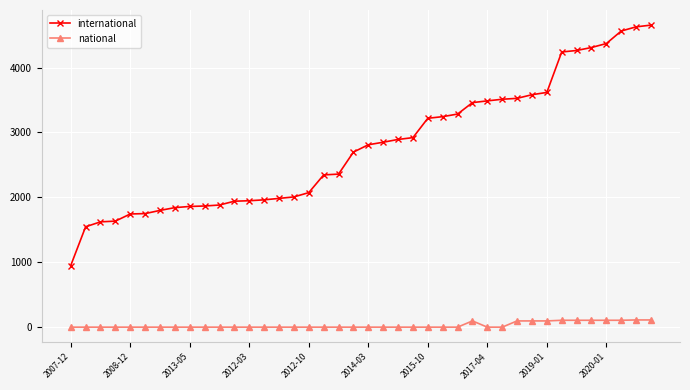

What is the maximum value shown in the chart?

4653